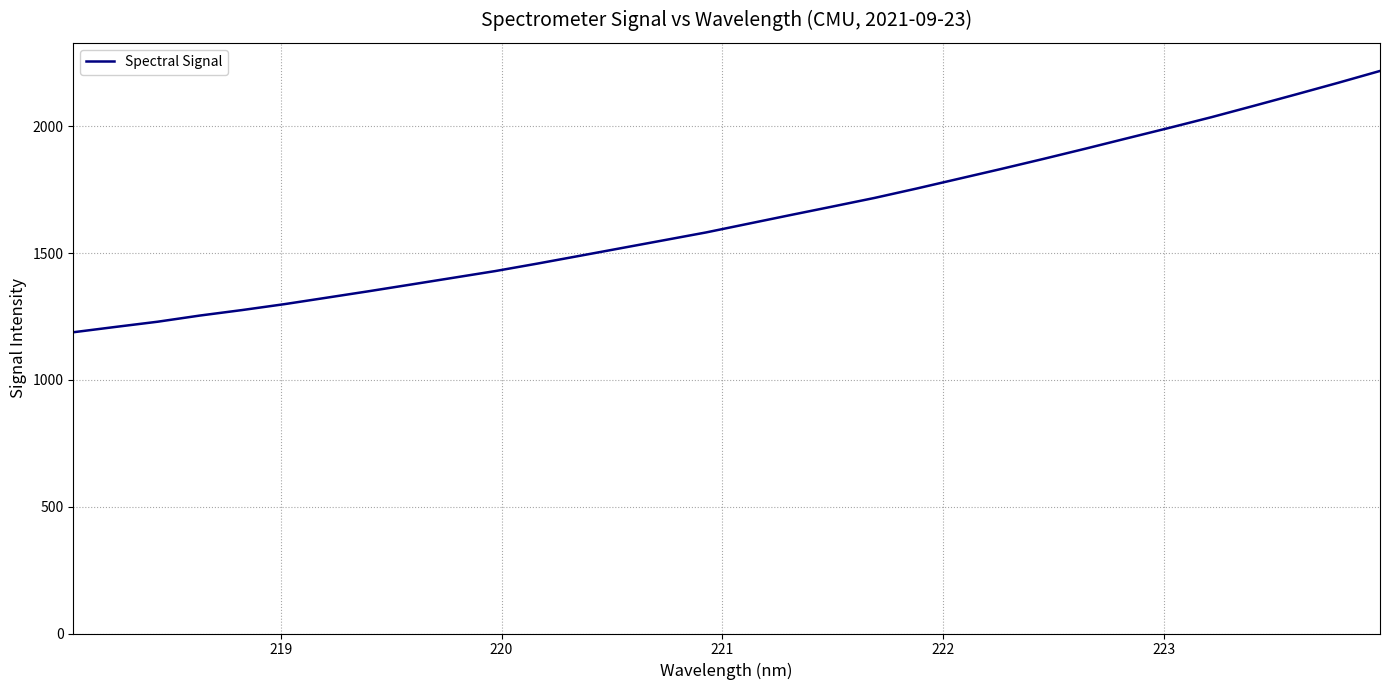

What is the smallest value displayed?

1187.6